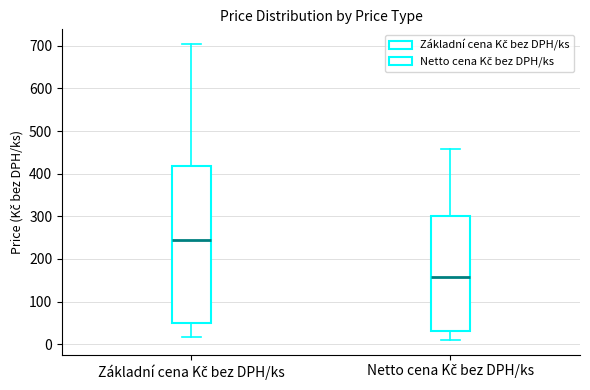

Which box is the tallest, from its lower edge to its upper edge?

Základní cena Kč bez DPH/ks